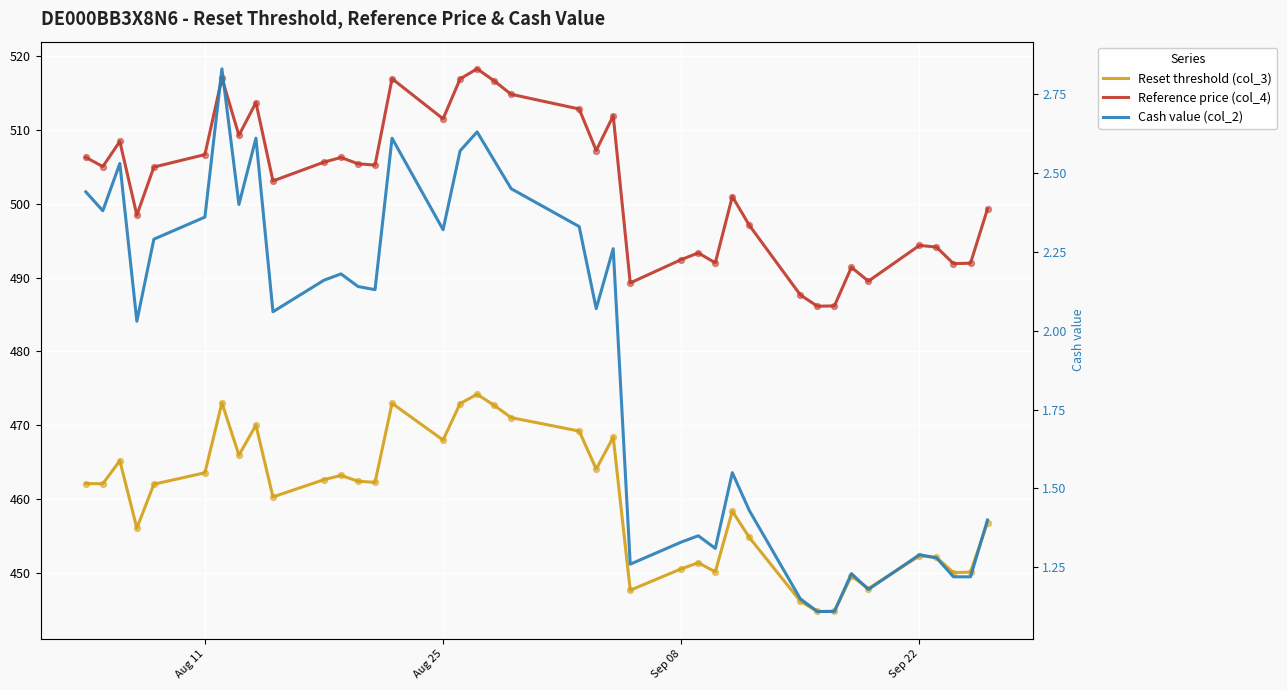

Which series reaches the maximum Y coordinate?

Reference price (col_4)